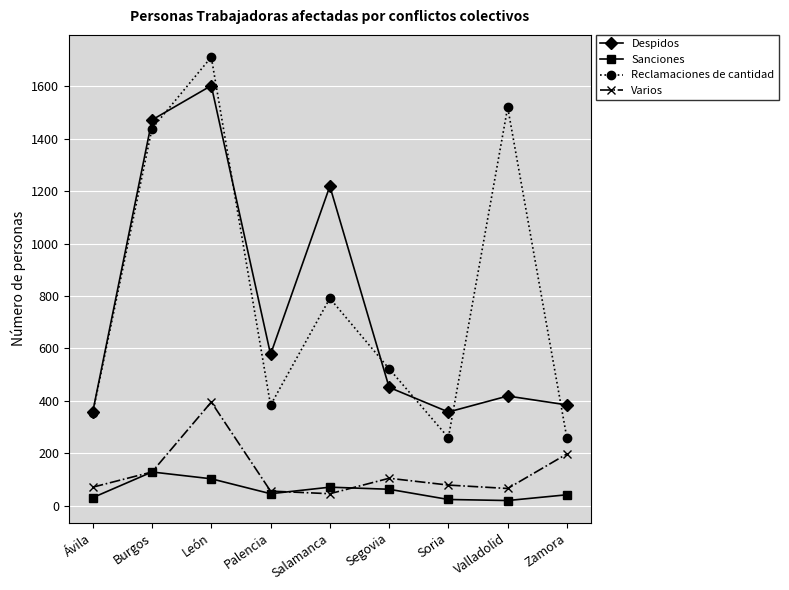

What is the value of the Sanciones point at the 3rd from the left?

102